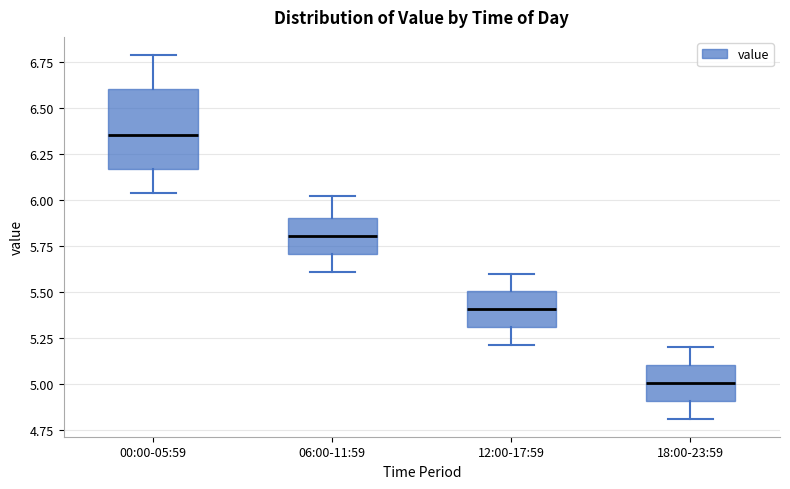

Where does the upper whisker of the box for 18:00-23:59 end on the y-axis? The values are not printed on the chart, so give them approximately, as read against the axis.

5.20